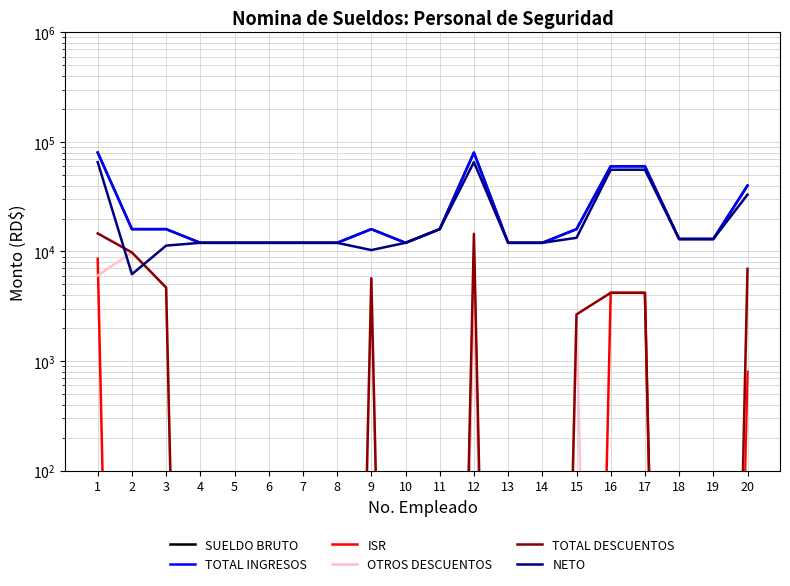

At which category is the sum across all series the highest?

1